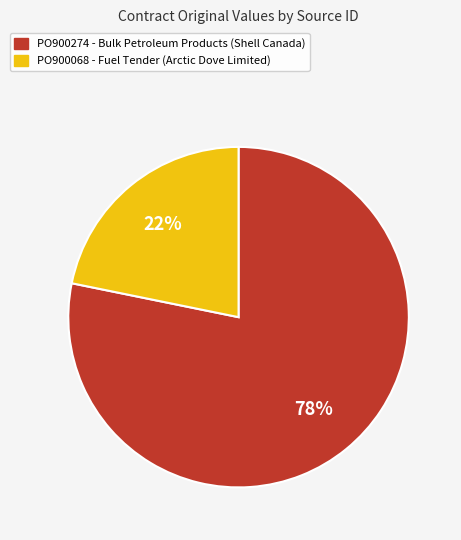

The PO900068 slice represents 22% of the pie. True or false?

True